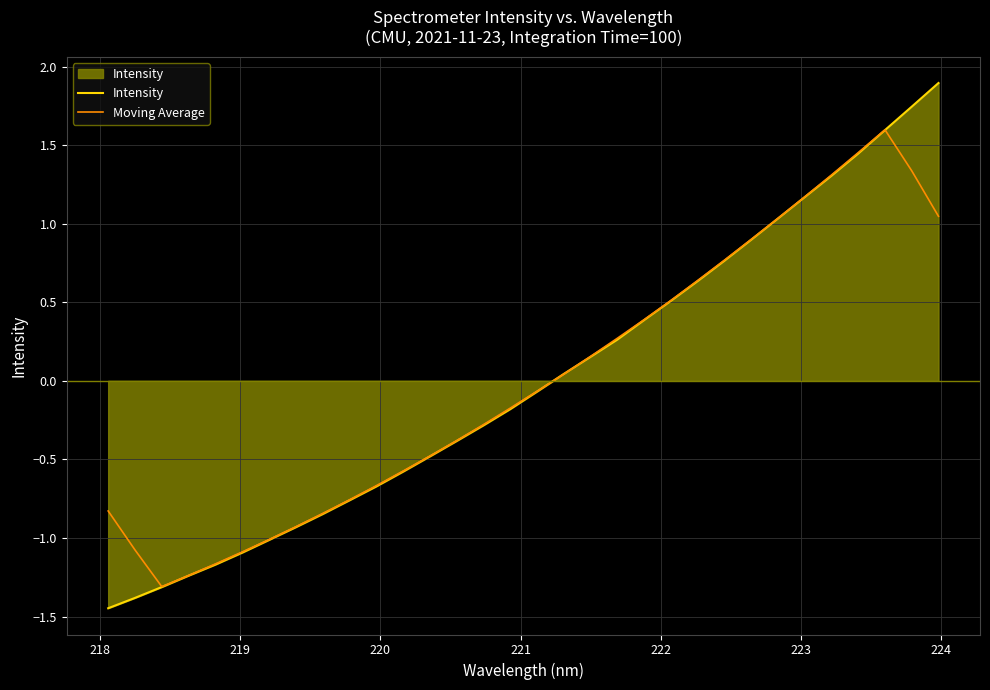

What is the maximum value shown in the chart?

1.9